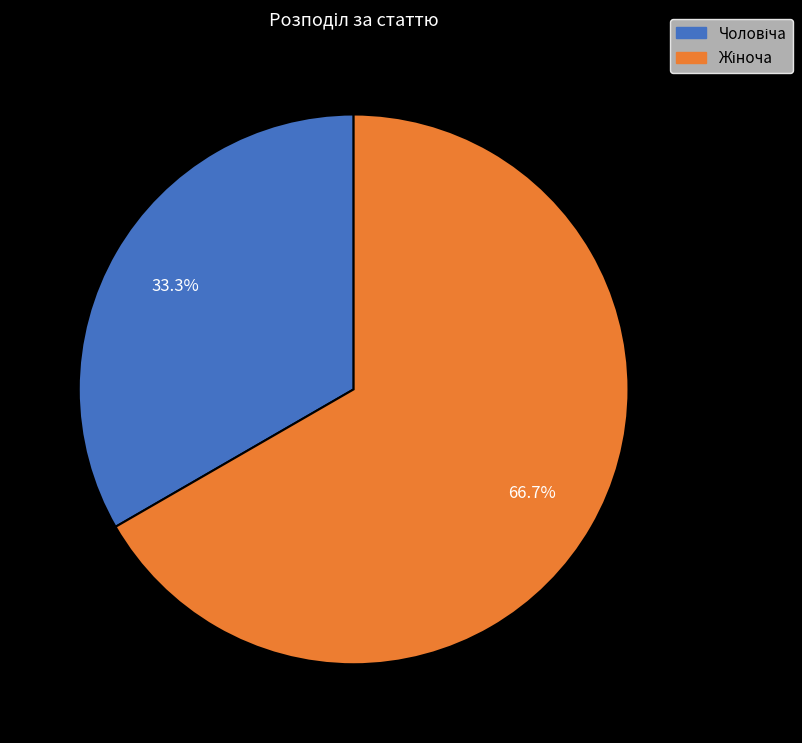

How many segments does this pie chart have?

2